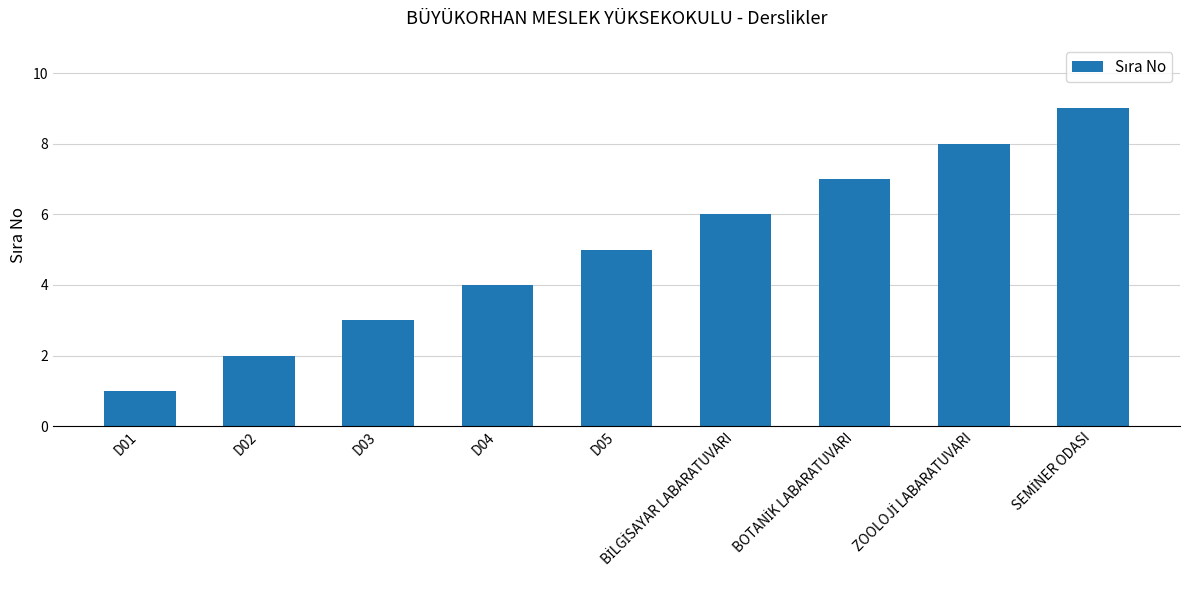

Count the number of data series in this chart.

1